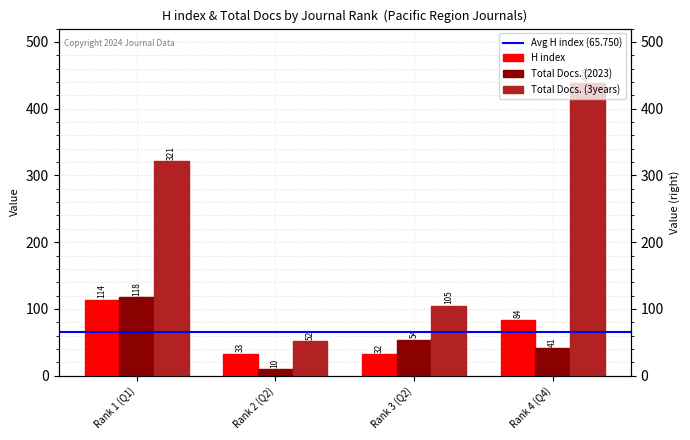

Are the bars horizontal?

No